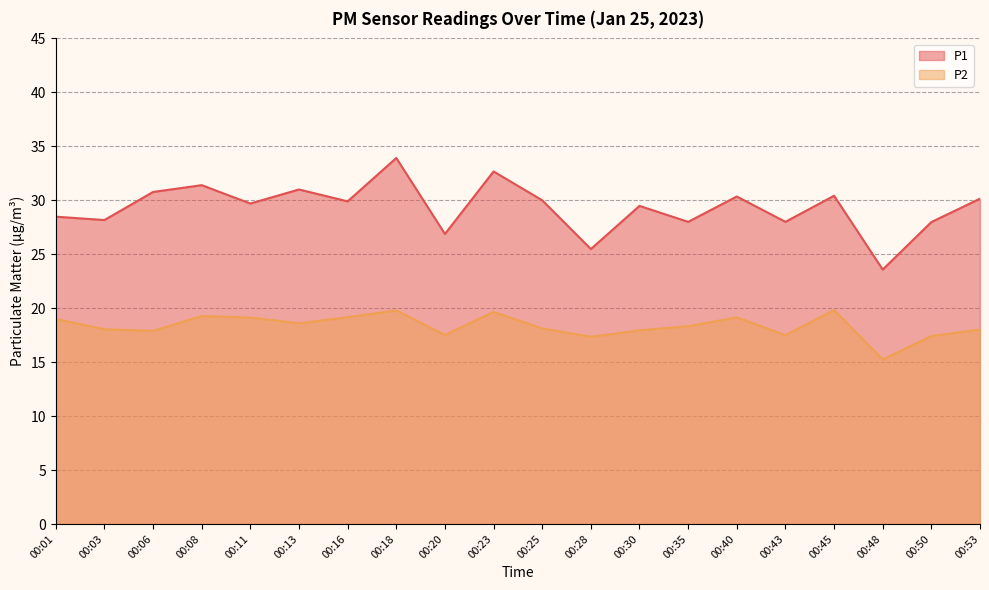

Is it true that P2 equals 22.8 at 00:28?

False